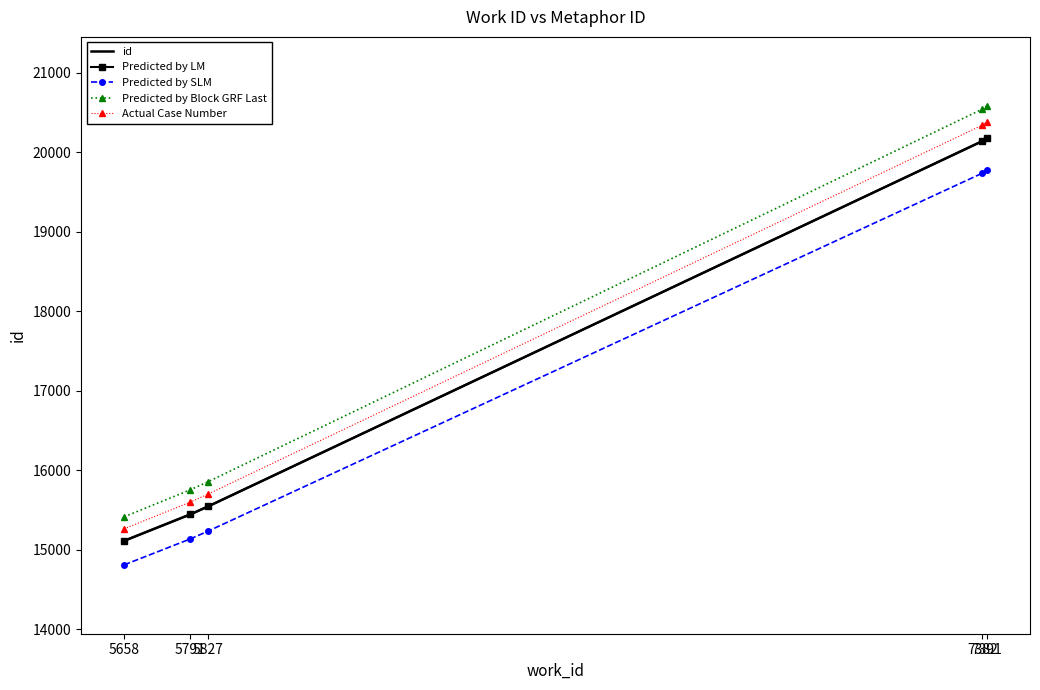

Is the value of Predicted by LM at 5827 greater than the value of id at 5791?

Yes